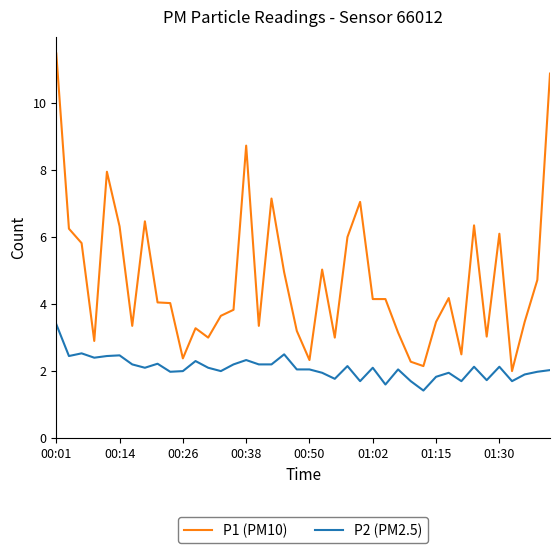

What is the smallest value displayed?

1.4